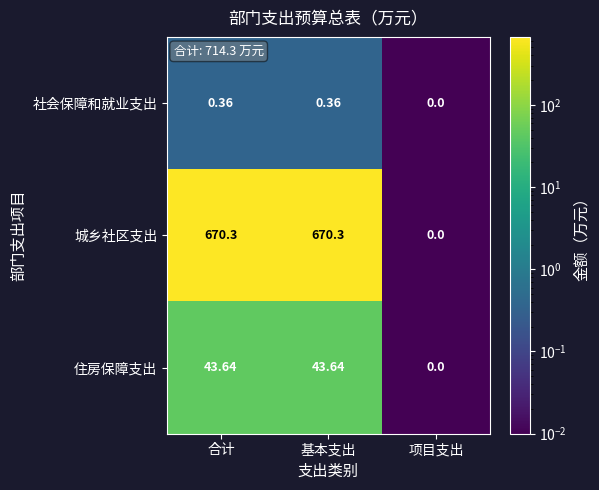

Which series changed the most between 合计 and 项目支出?

城乡社区支出